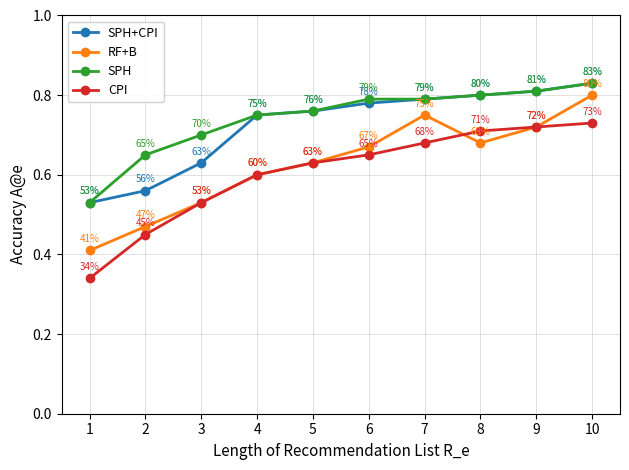

At which label does CPI reach its peak?

10